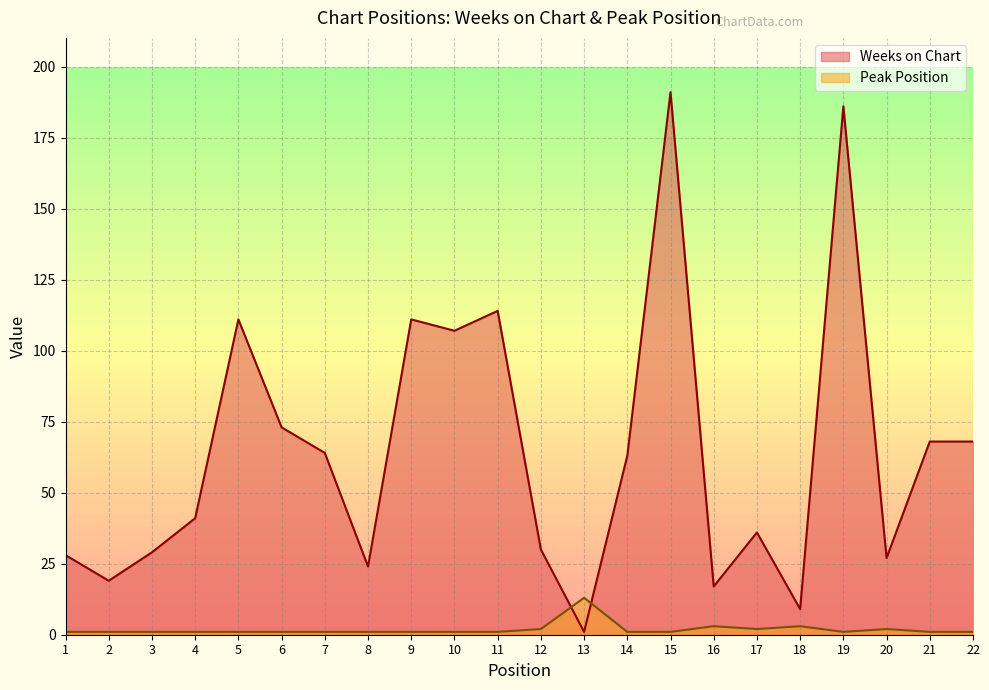

Where is the first local minimum for Weeks on Chart?

2